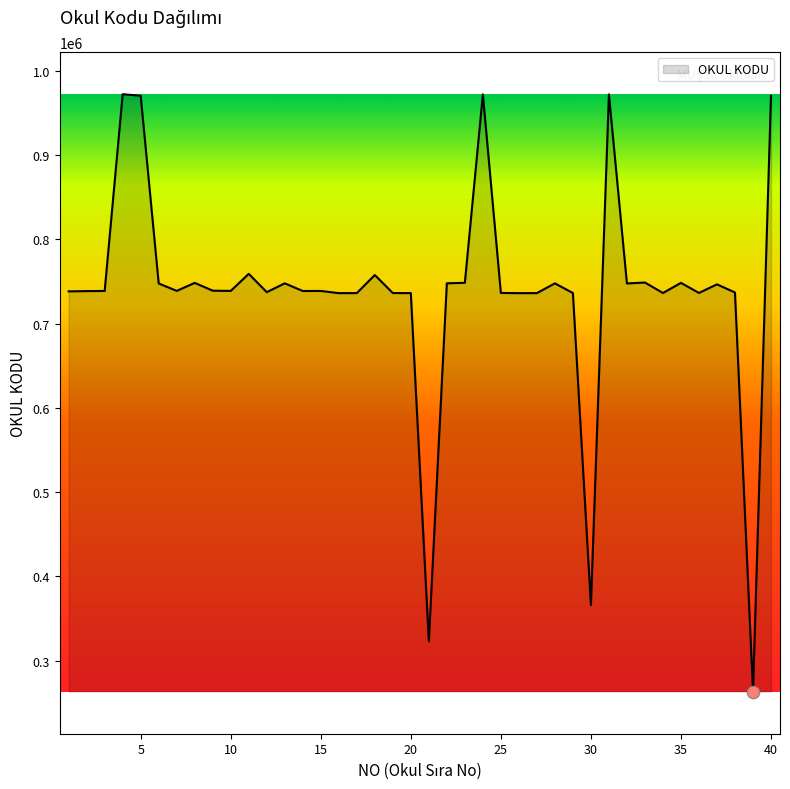

What is the maximum value shown in the chart?

972048